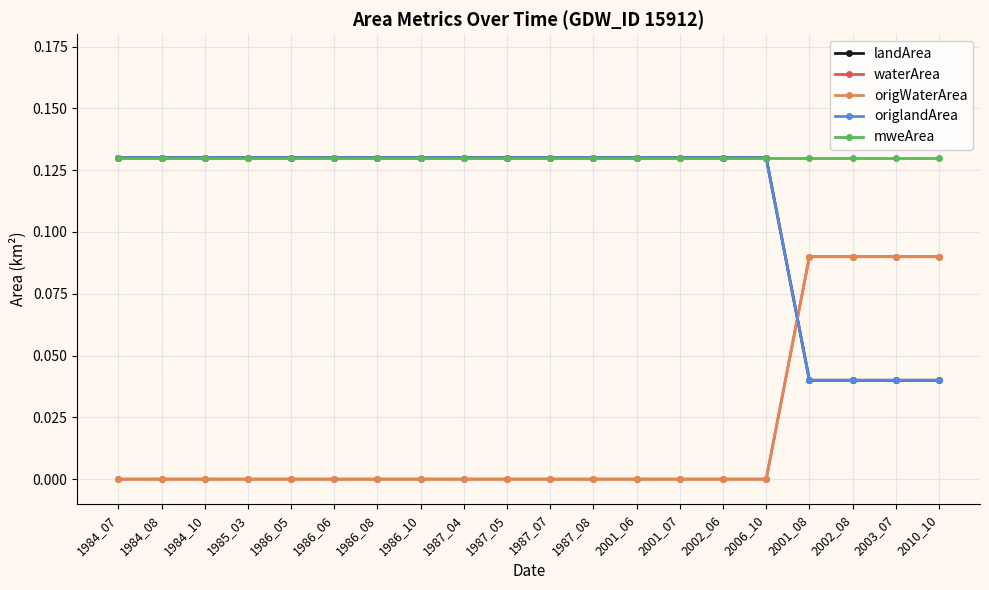

Reading left to right, what are all the values shown in this chart?

landArea: 0.1	0.1	0.1	0.1	0.1	0.1	0.1	0.1	0.1	0.1	0.1	0.1	0.1	0.1	0.1	0.1	0.0	0.0	0.0	0.0
waterArea: 0.0	0.0	0.0	0.0	0.0	0.0	0.0	0.0	0.0	0.0	0.0	0.0	0.0	0.0	0.0	0.0	0.1	0.1	0.1	0.1
origWaterArea: 0.0	0.0	0.0	0.0	0.0	0.0	0.0	0.0	0.0	0.0	0.0	0.0	0.0	0.0	0.0	0.0	0.1	0.1	0.1	0.1
origlandArea: 0.1	0.1	0.1	0.1	0.1	0.1	0.1	0.1	0.1	0.1	0.1	0.1	0.1	0.1	0.1	0.1	0.0	0.0	0.0	0.0
mweArea: 0.1	0.1	0.1	0.1	0.1	0.1	0.1	0.1	0.1	0.1	0.1	0.1	0.1	0.1	0.1	0.1	0.1	0.1	0.1	0.1